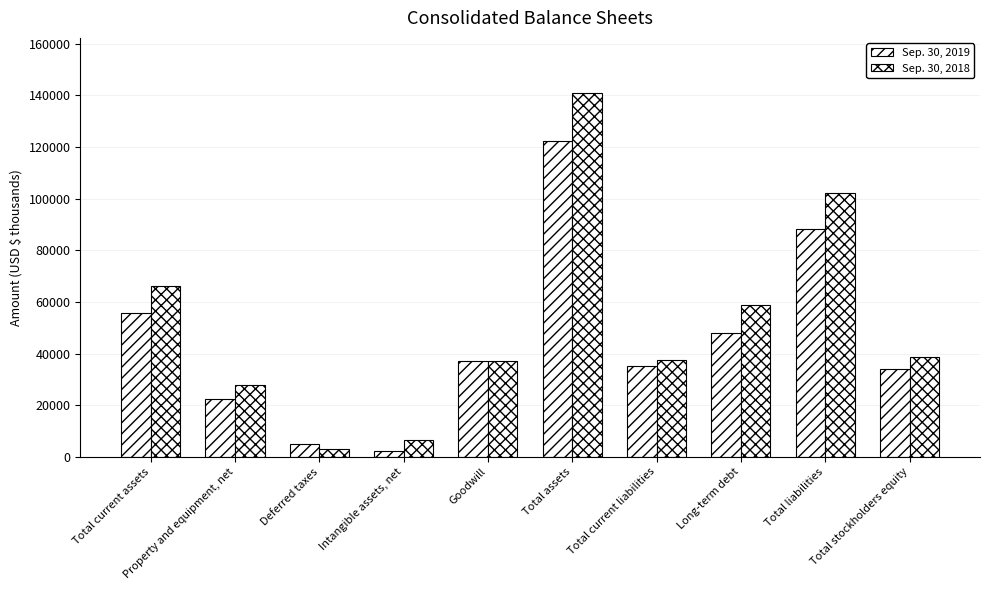

What position from the left is Total current assets?

1